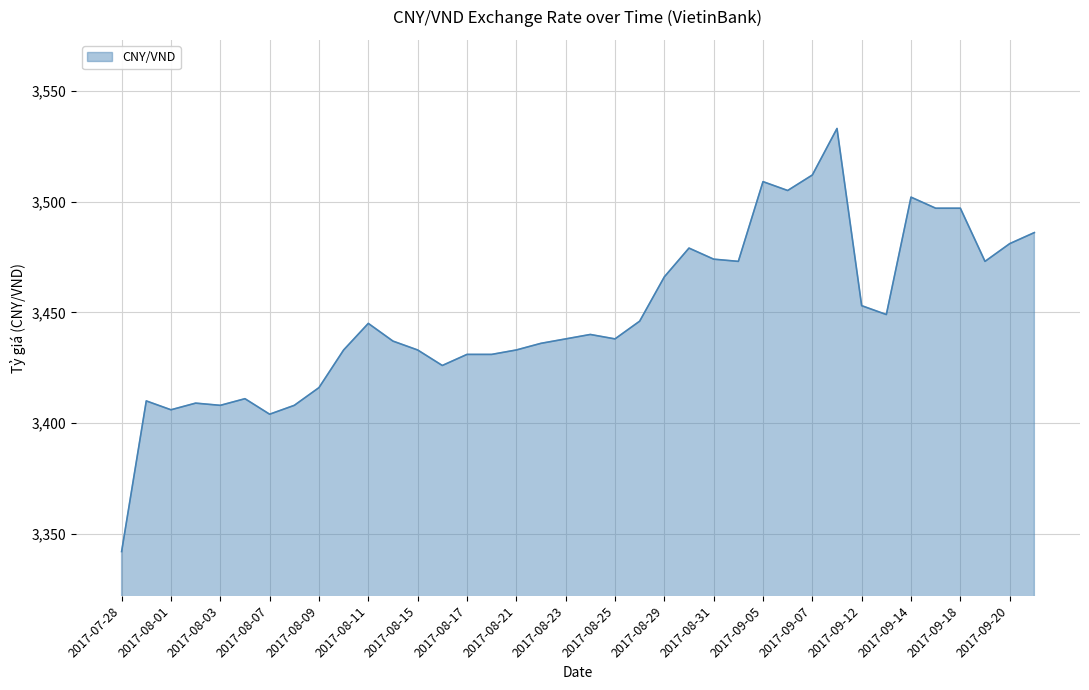

What is the maximum value shown in the chart?

3533